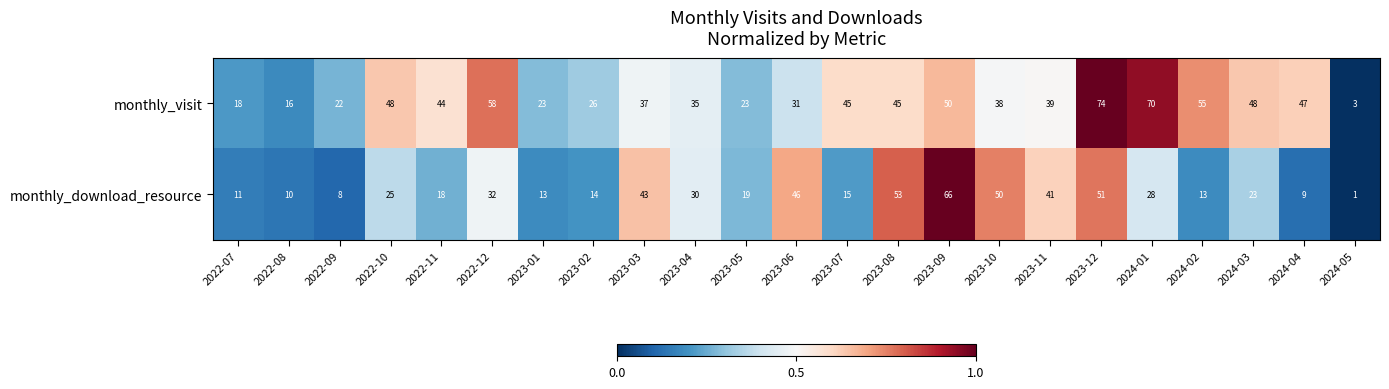

The monthly_download_resource series shows 37 at 2024-01. True or false?

False